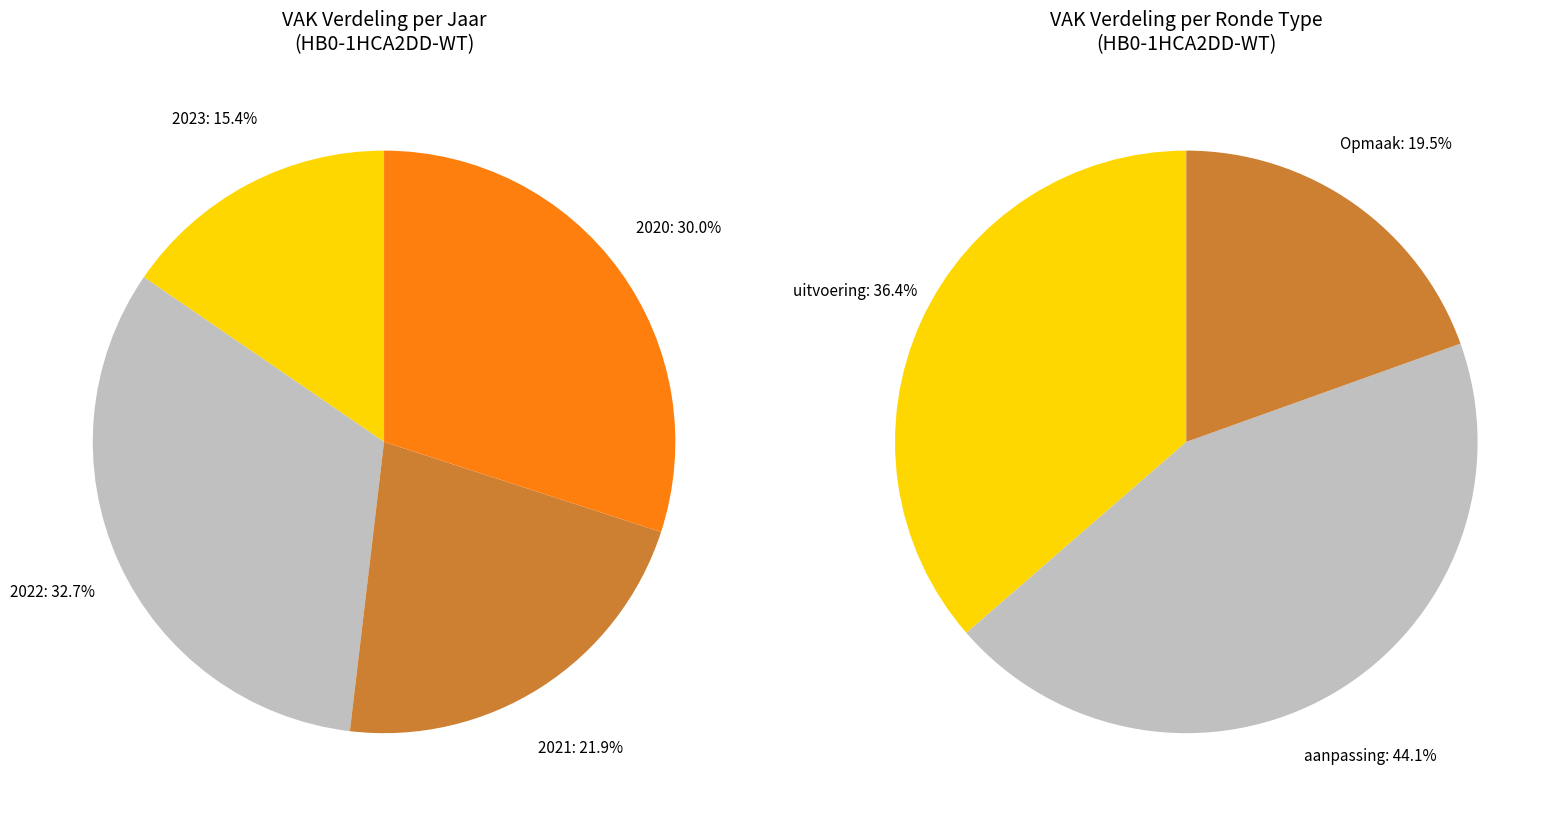

To the nearest percent, what portion does 2020 Opmaak represent?

9%